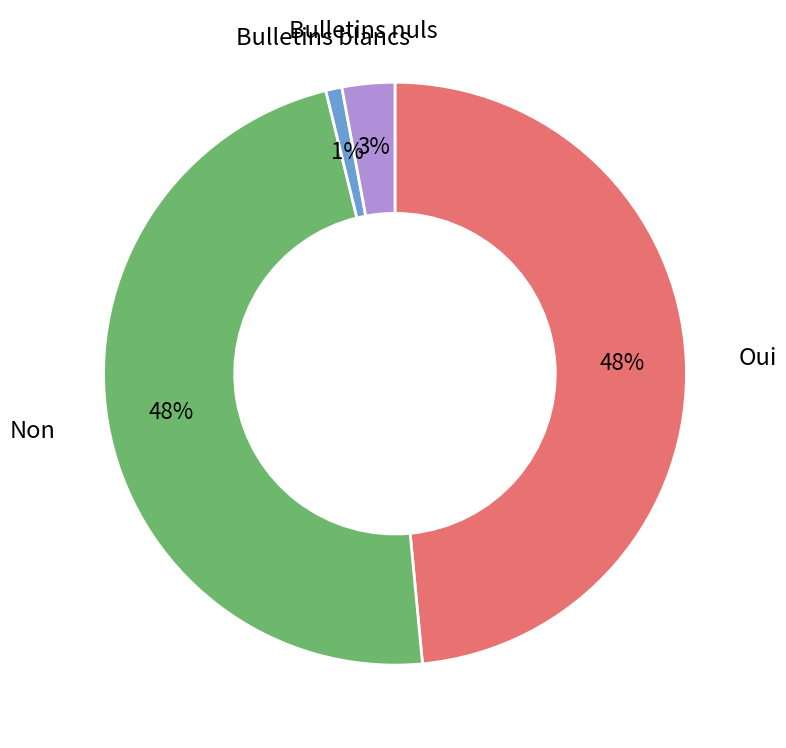

Is Bulletins nuls the majority of the pie?

No